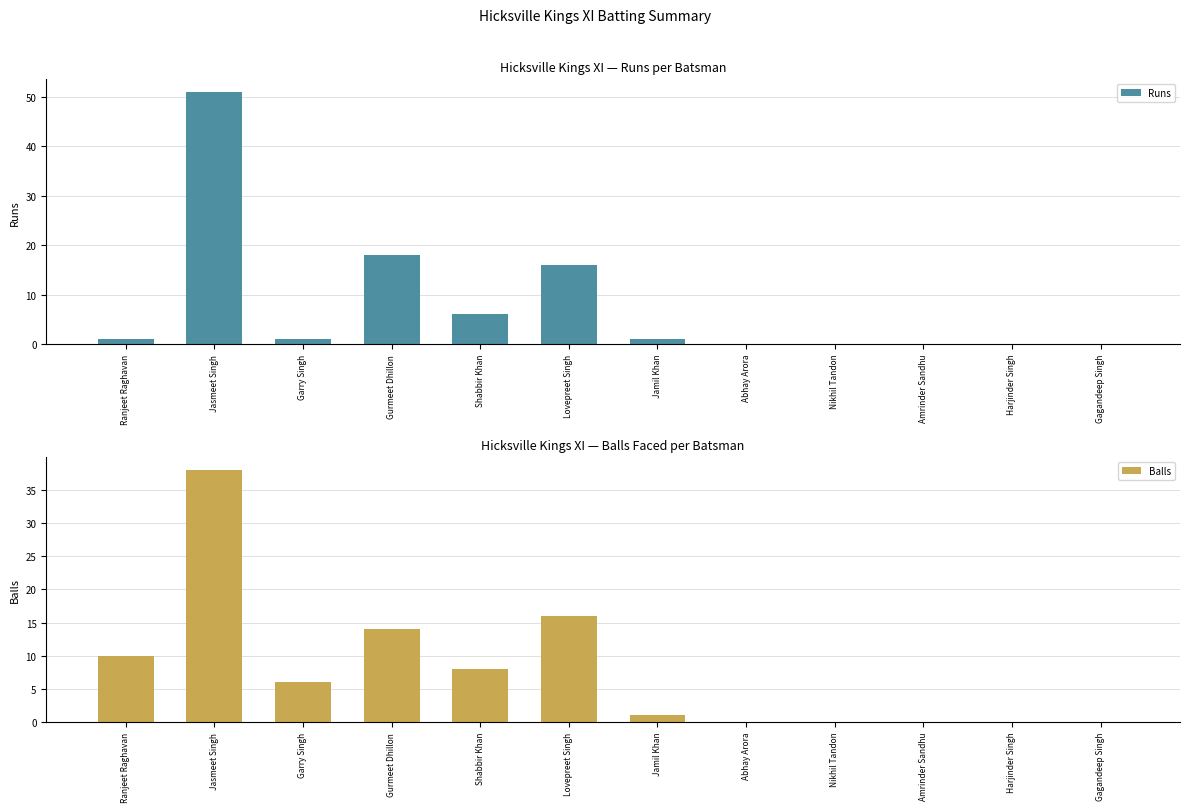

Between Jasmeet Singh and Nikhil Tandon, which is larger?

Jasmeet Singh